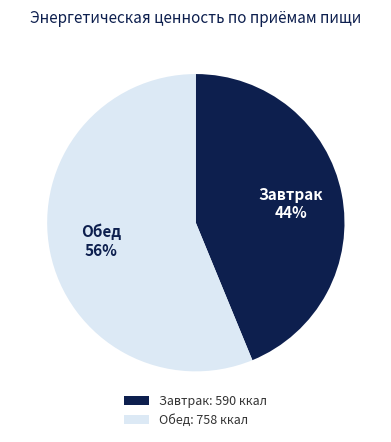

Is the sum of Обед and Завтрак greater than half?

Yes